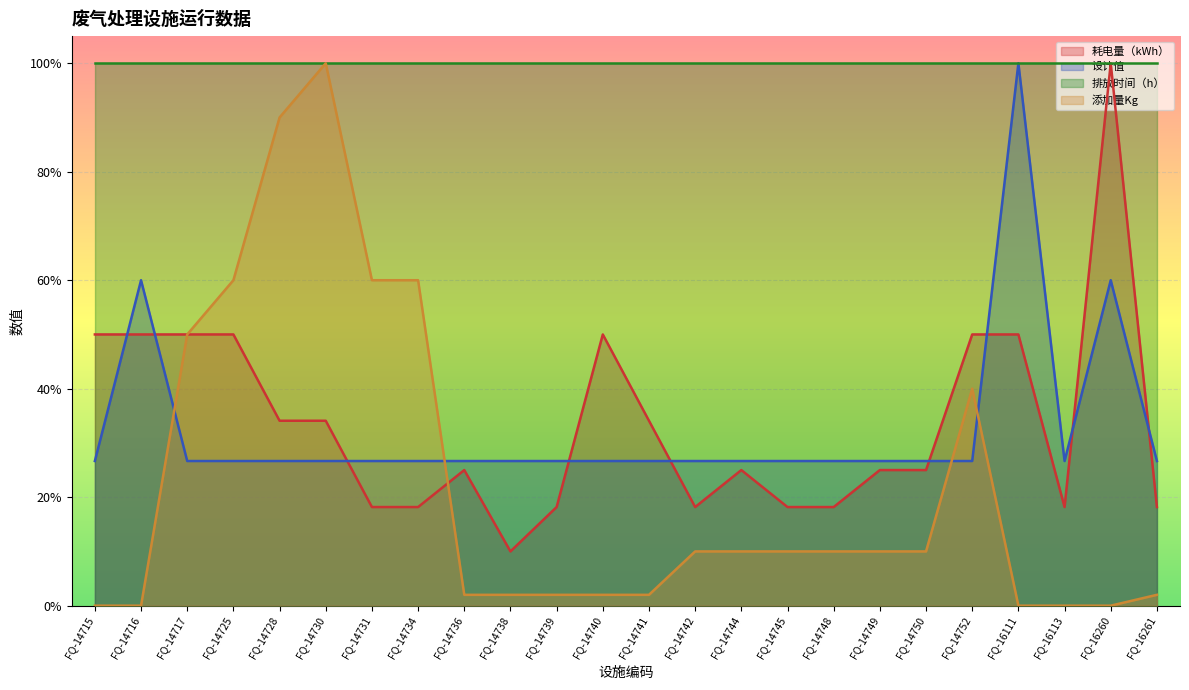

In 耗电量（kWh）, how many points are lower than both neighbors (excluding endpoints)?

3